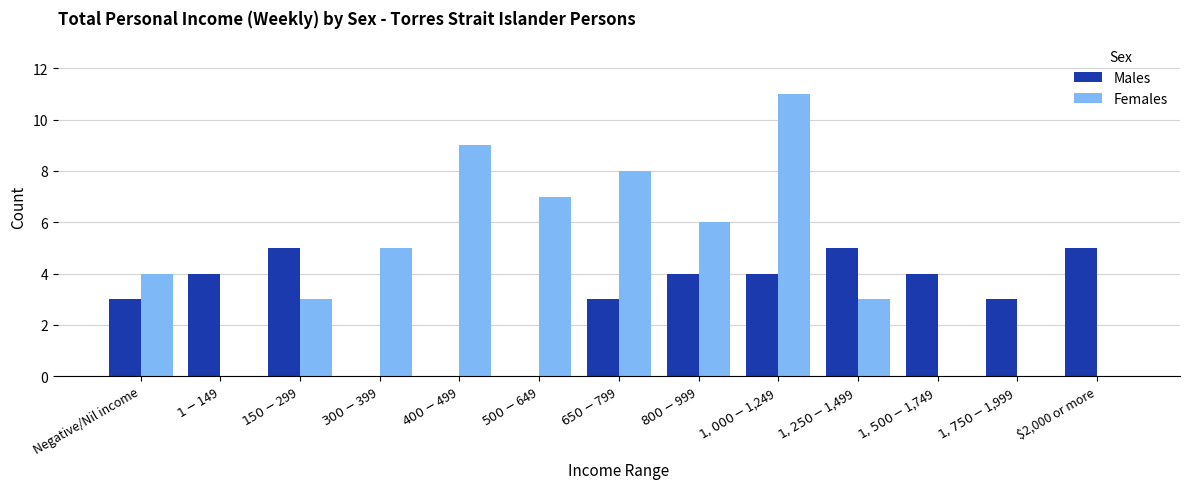

At which label is Females closest to 5?

$300-$399